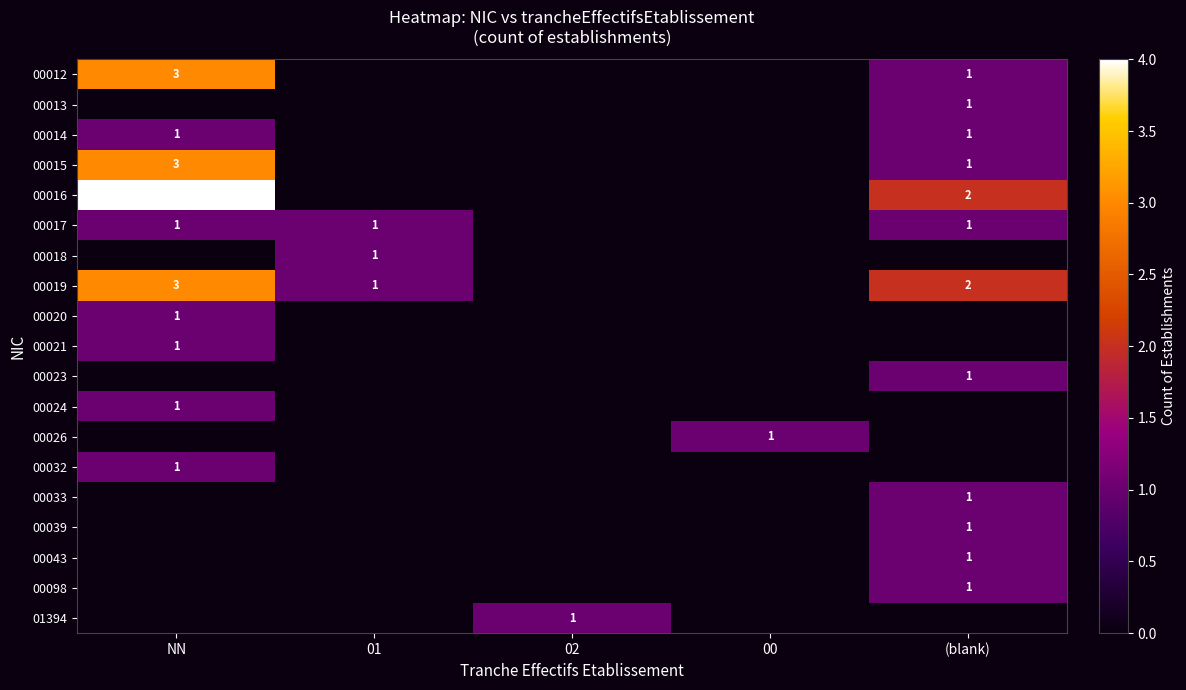

Which label corresponds to the smallest value in the chart?

01